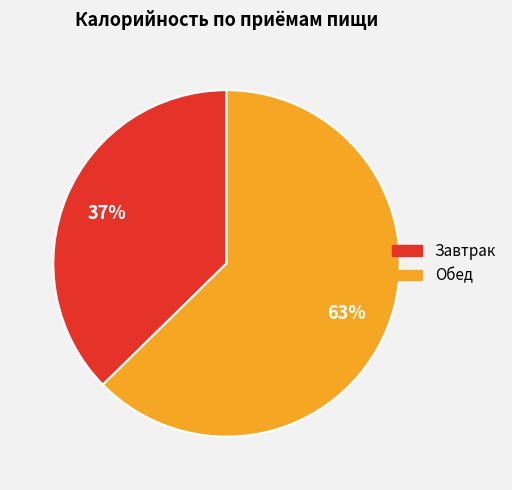

Approximately how many times larger is the value at Завтрак compared to Обед?

0.6